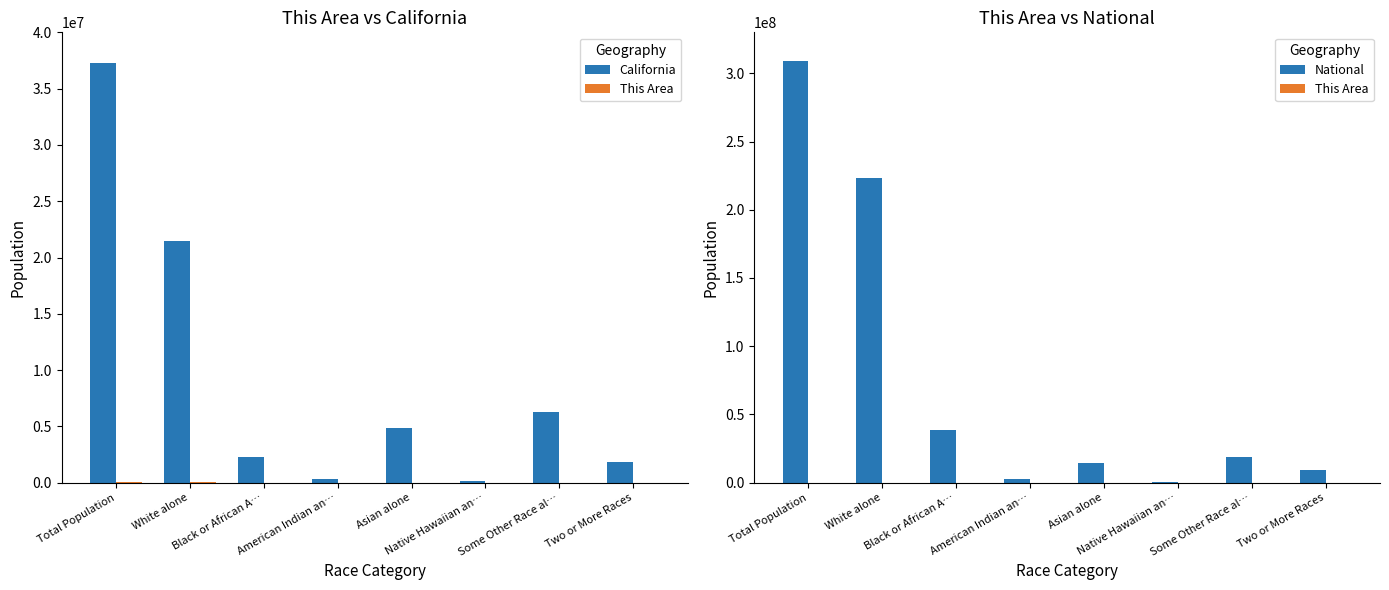

Does the chart contain any negative values?

No